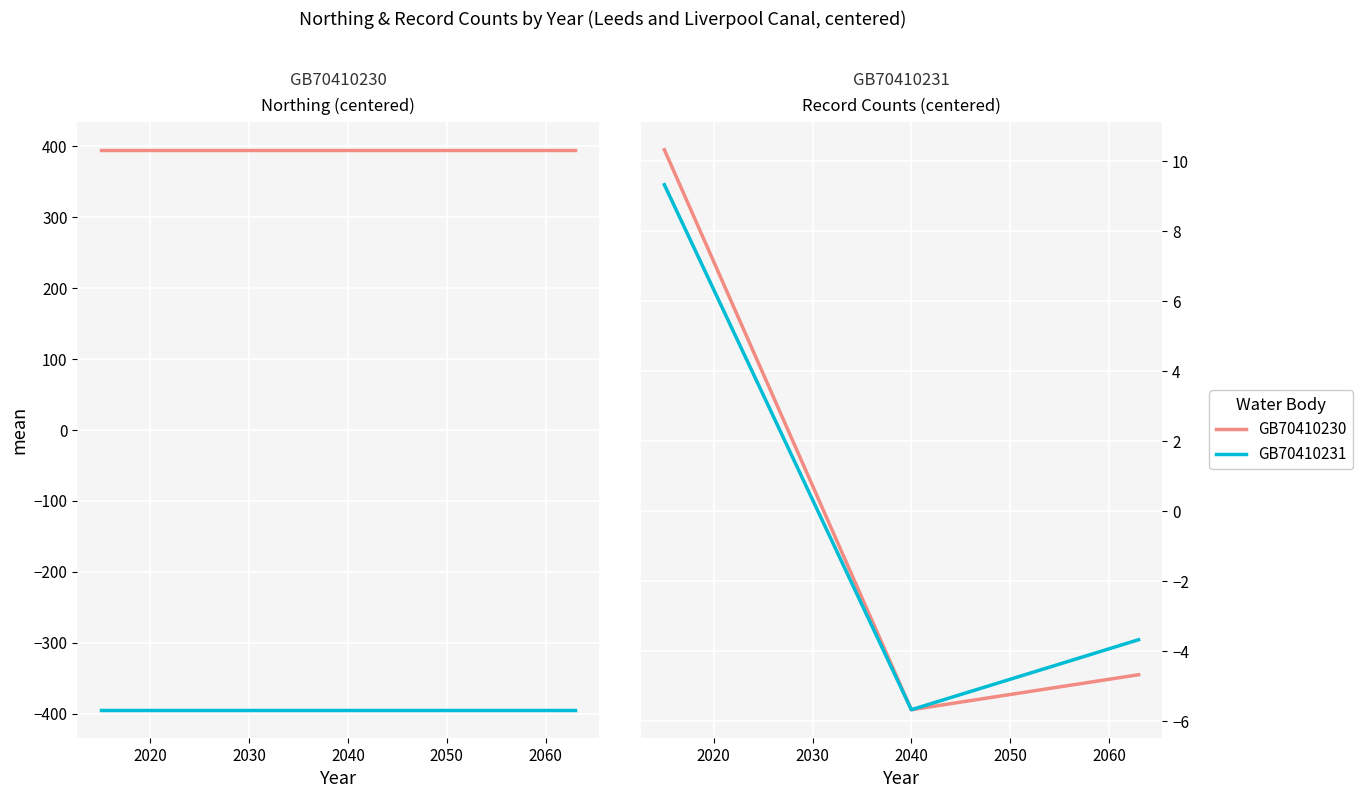

Which category has the lowest value across all series?

2040